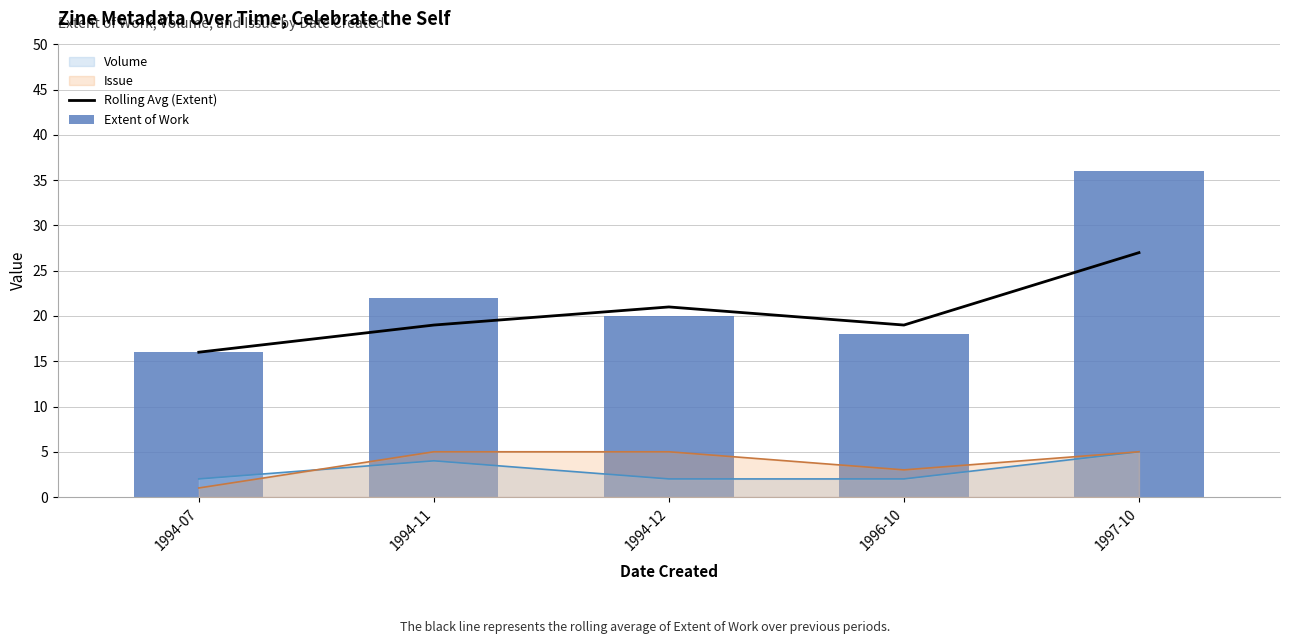

Does the chart contain stacked bars?

No